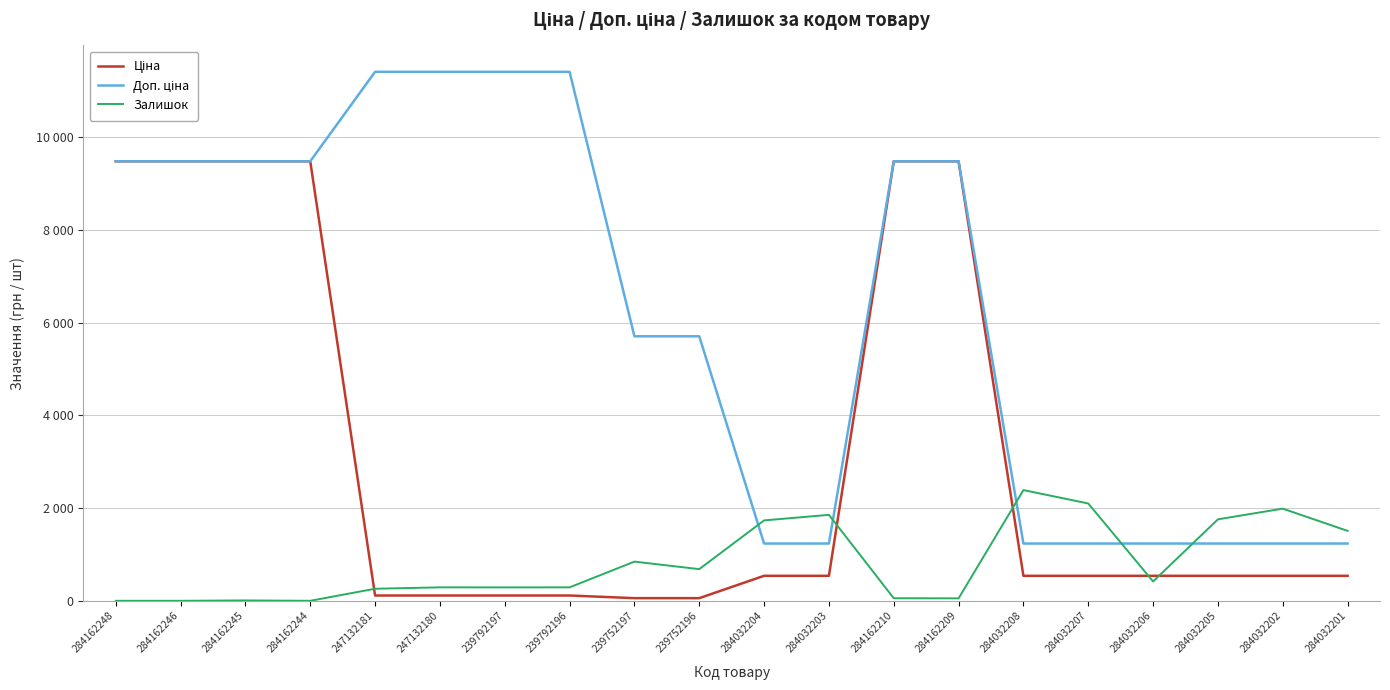

Does the chart display data point markers on the line(s)?

No